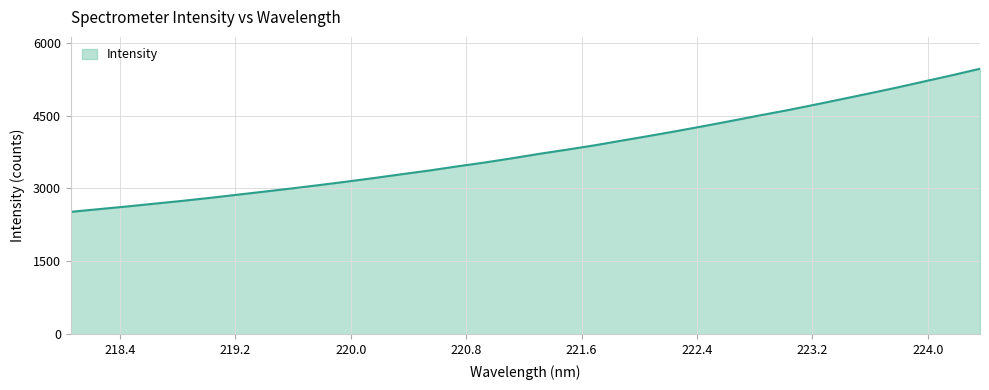

What is the maximum value shown in the chart?

5465.4